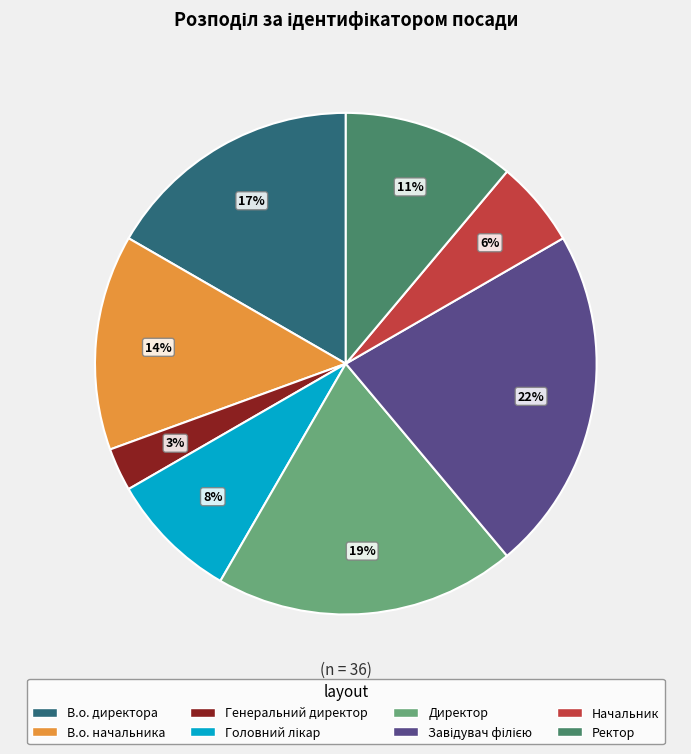

Do Ректор and В.о. начальника together represent more than half of the pie?

No